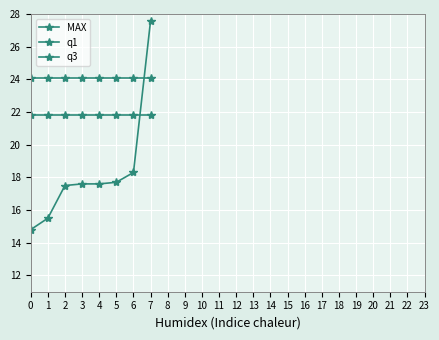

Count the number of data series in this chart.

3